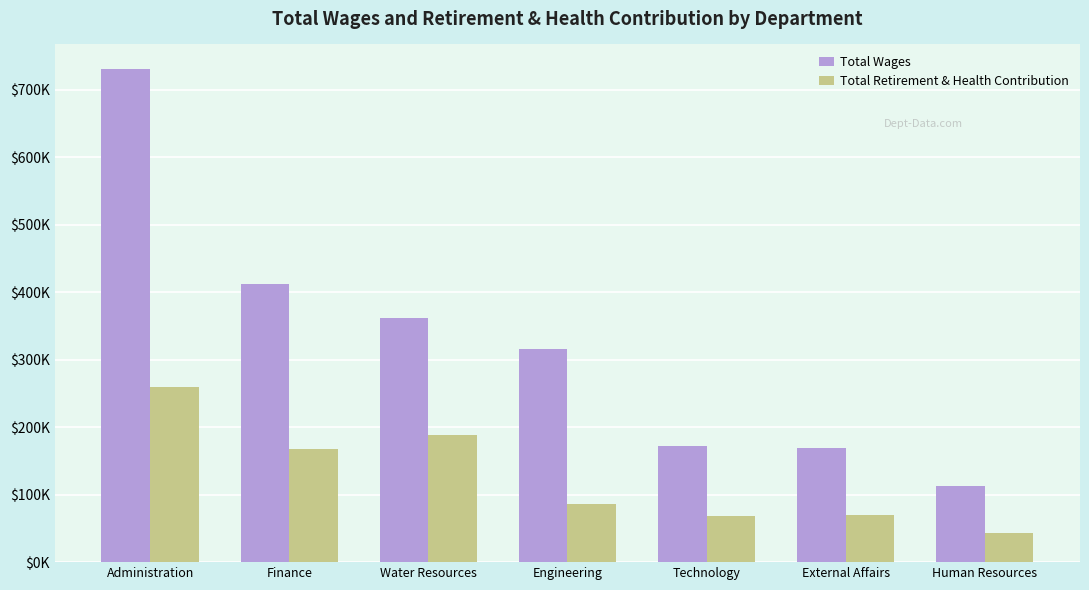

Which series has the largest range (max minus min)?

Total Wages